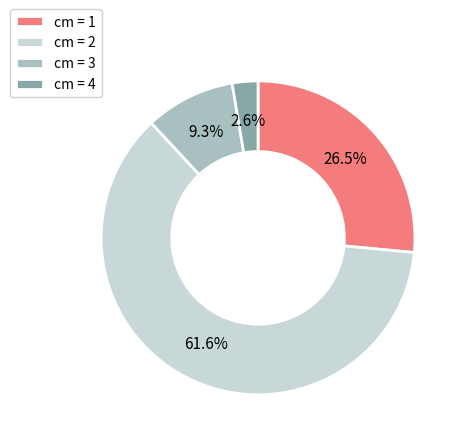

To the nearest percent, what is the difference between the largest and smallest slice percentages?

59%